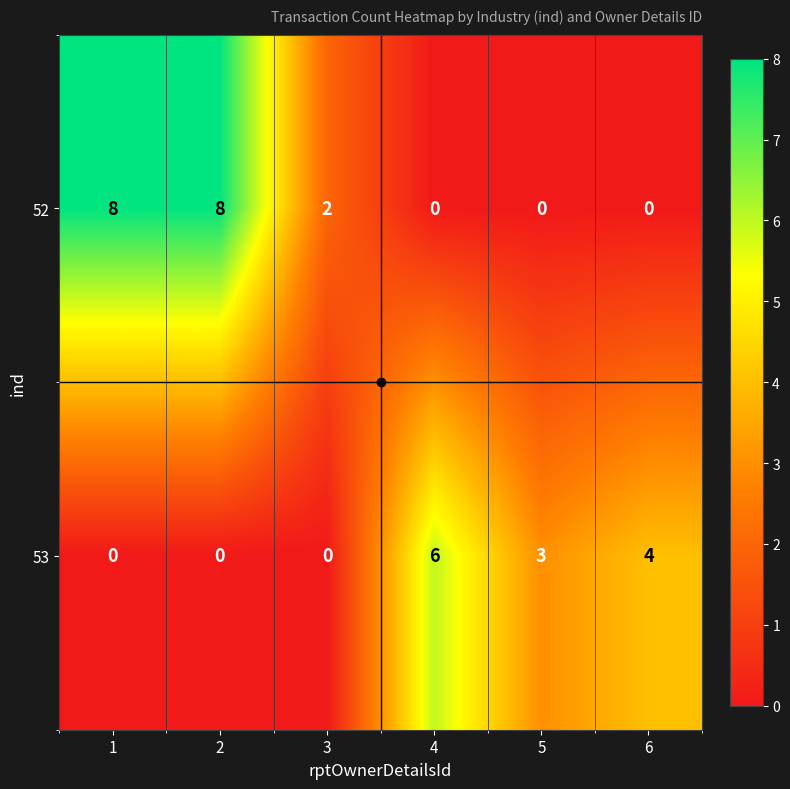

Which series has the largest total across all categories?

52